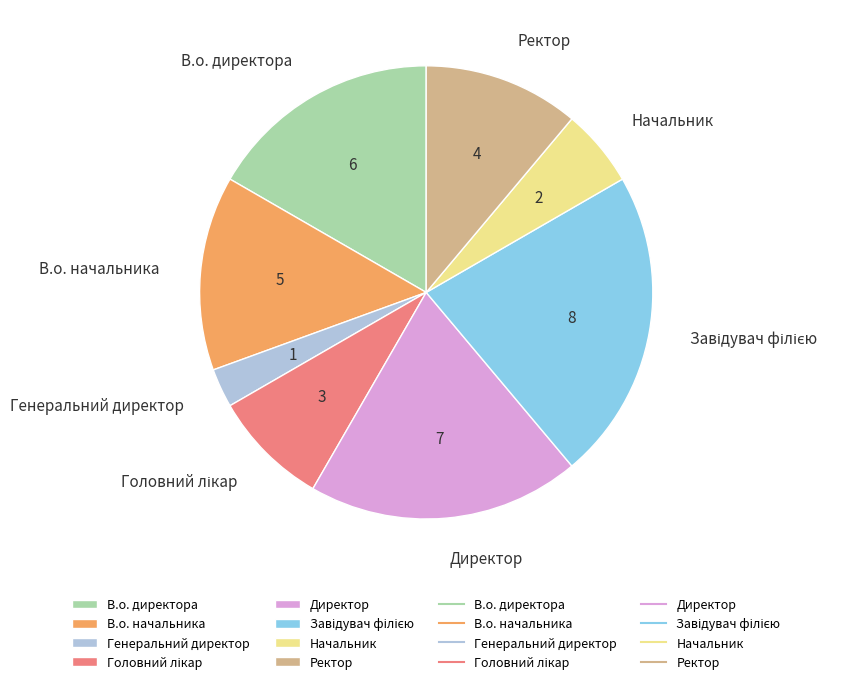

Which category has the smallest portion of the pie?

Генеральний директор